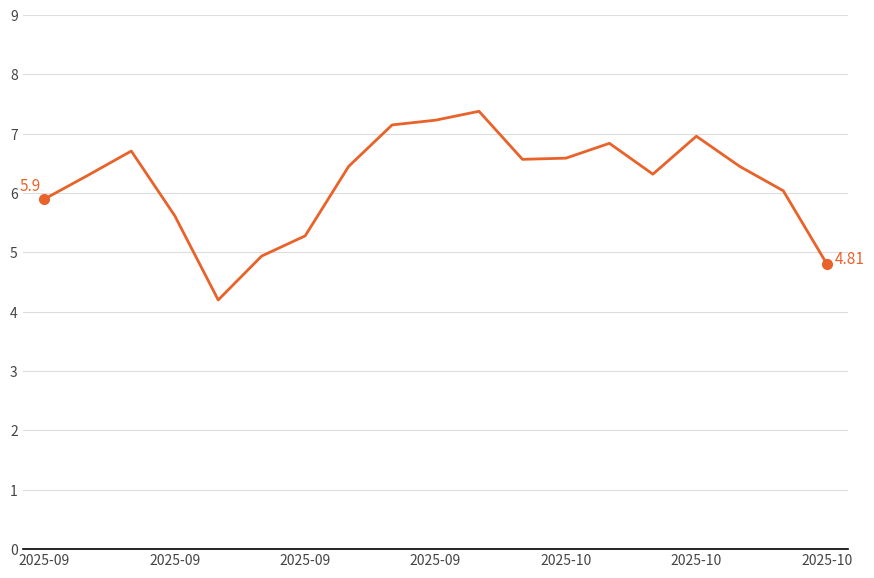

Does the chart display data point markers on the line(s)?

No